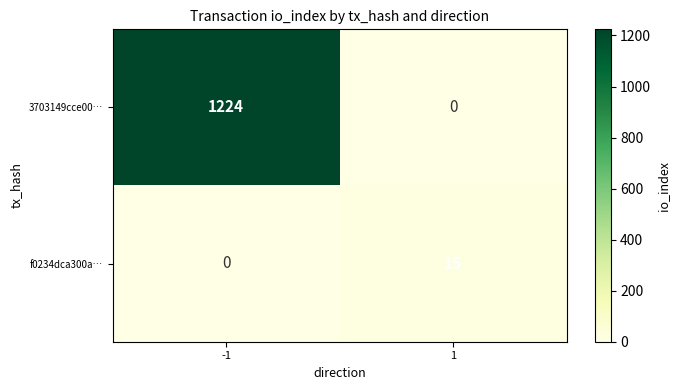

What value does the f0234dca300a… series have at 1, to the nearest 5?

15